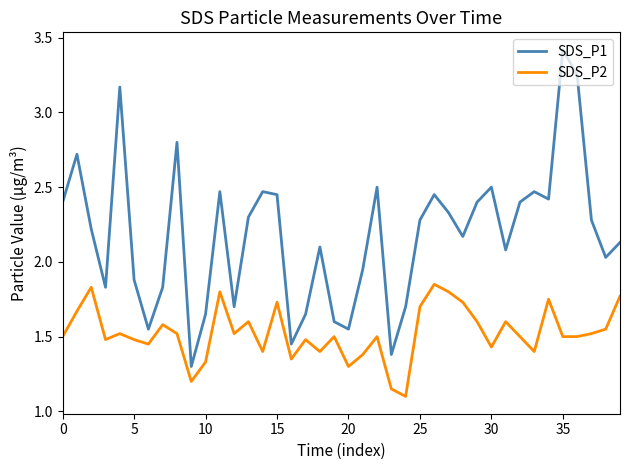

What is the greatest value displayed?

3.4